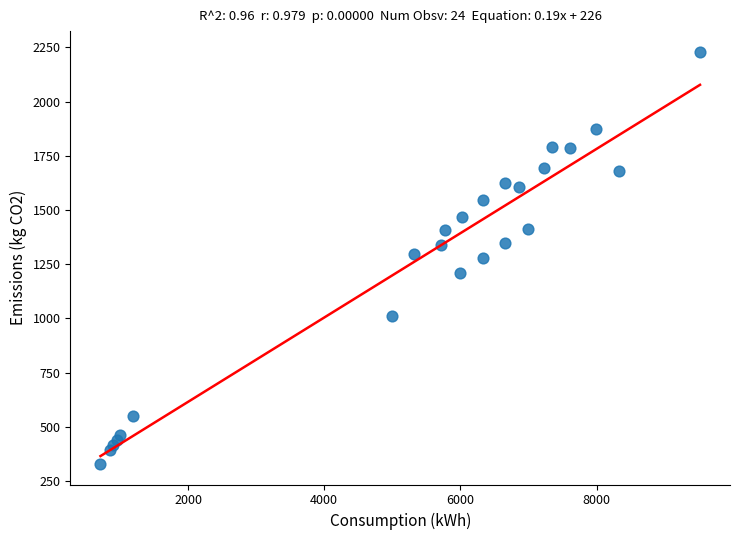

What is the range of Y values (max minus min)?

1901.2